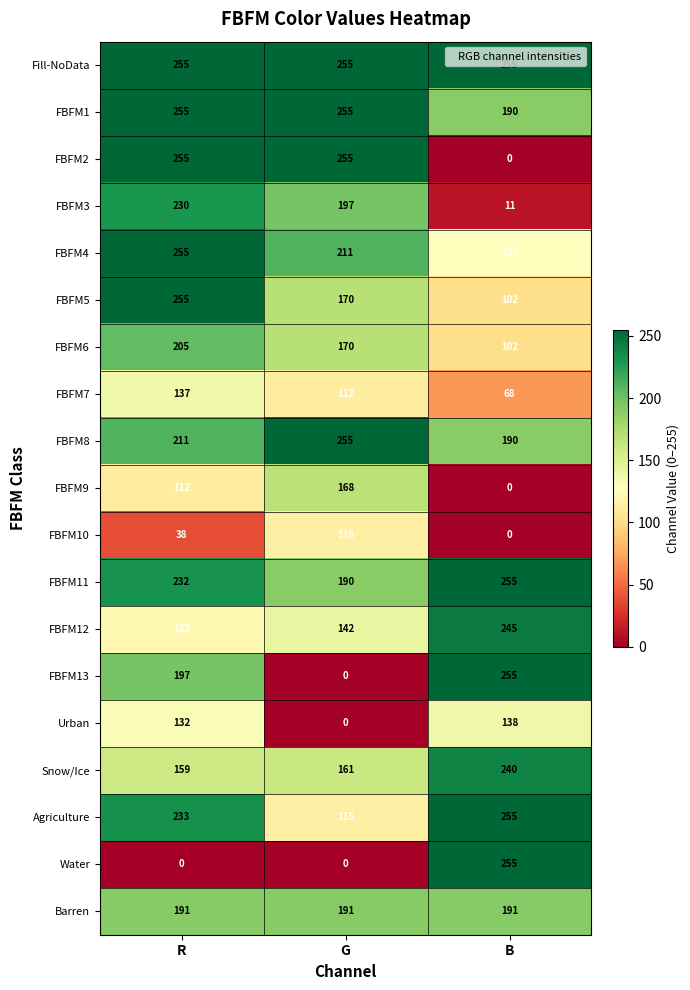

Is the value of FBFM3 at R greater than the value of FBFM5 at G?

Yes